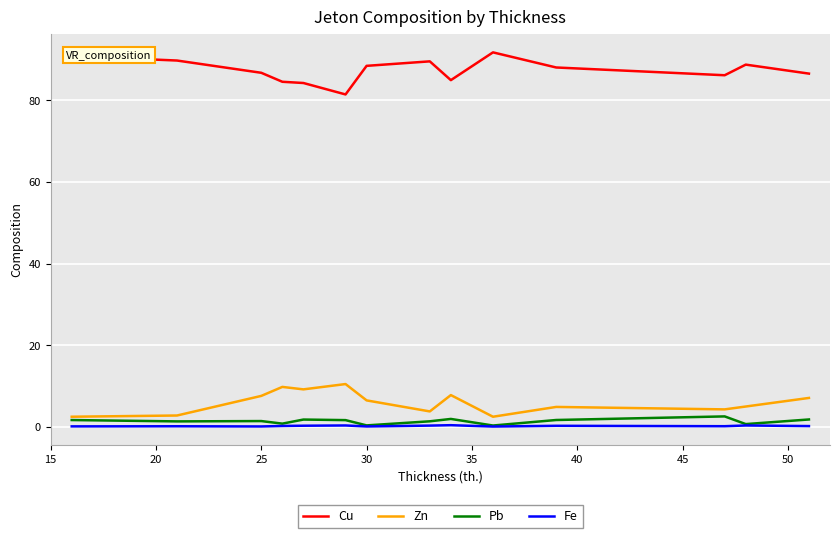

Which series has the widest spread of values?

Cu